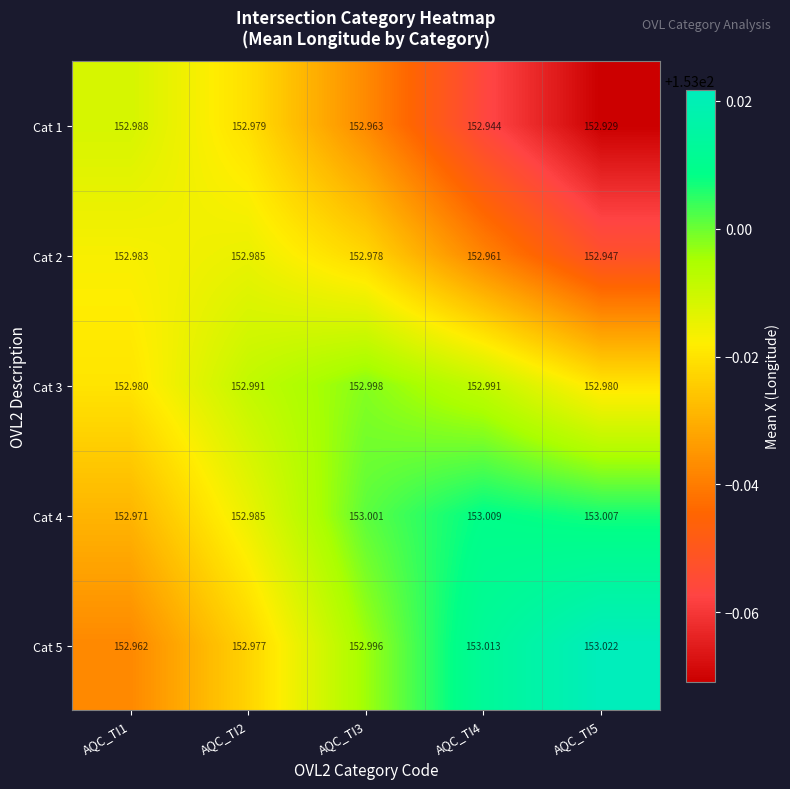

Is the value of Cat 5 at AQC_TI4 greater than the value of Cat 2 at AQC_TI2?

Yes